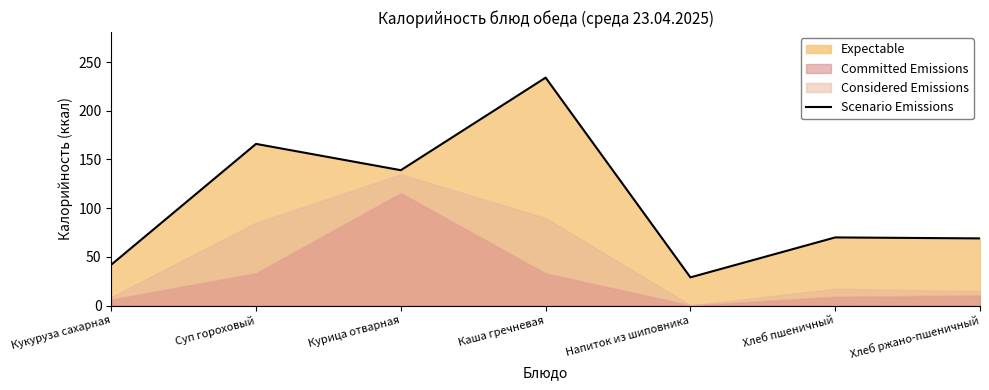

What is the sum of the values at Каша гречневая and Курица отварная?

373